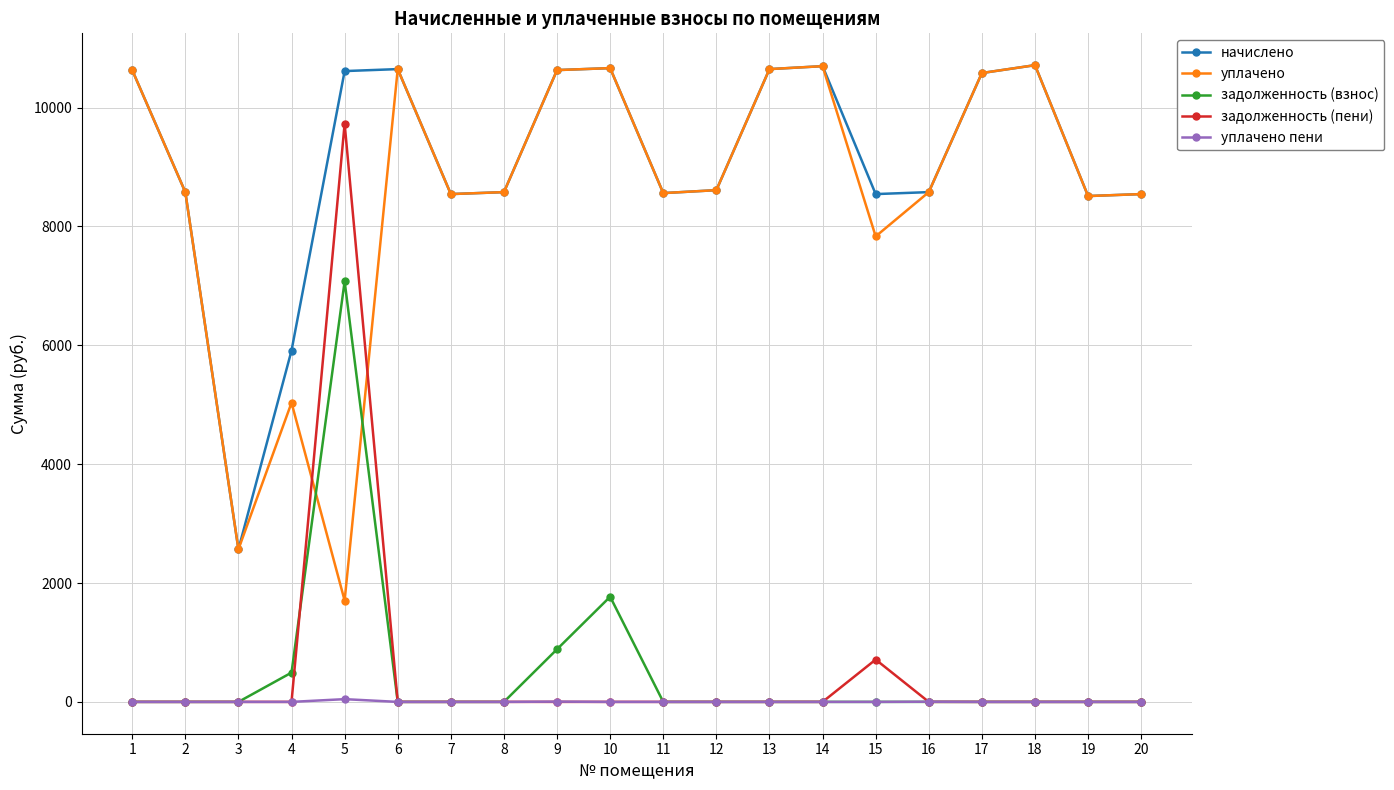

What is the difference between the highest and lowest values at 5?

10568.9